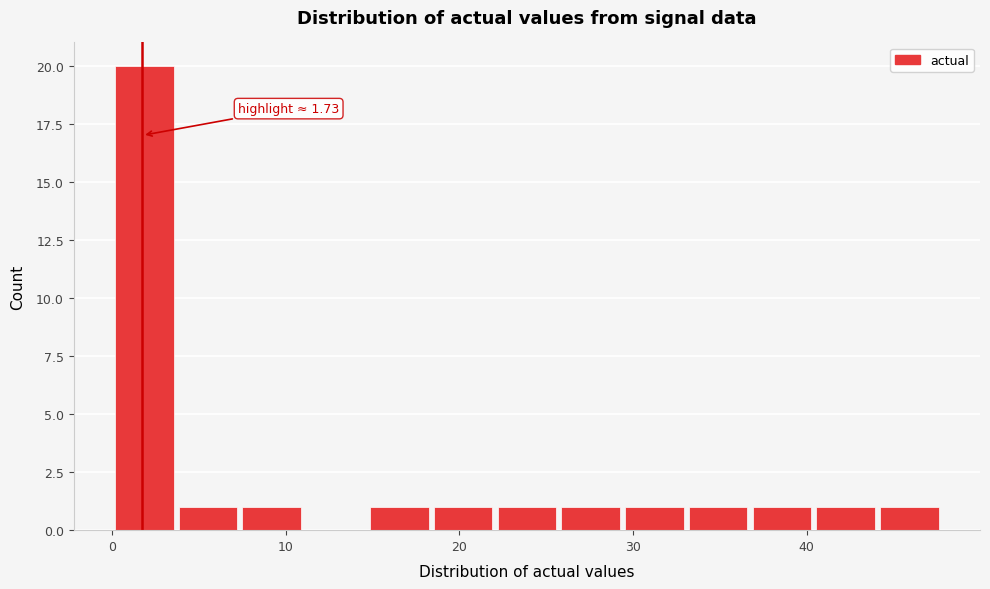

Read against the x-axis, roughly where is the centre of the tallest bar?

2